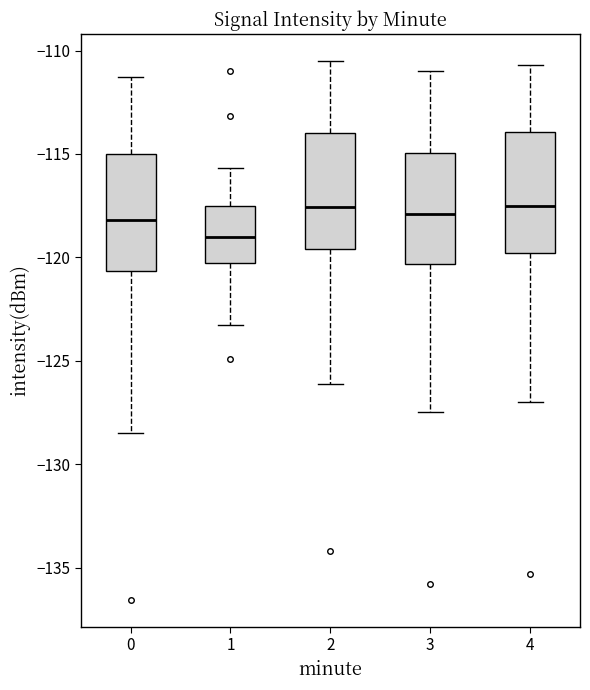

Where is the lower edge of the box at x = 4 on the y-axis? The values are not printed on the chart, so give them approximately, as read against the axis.

-120.0